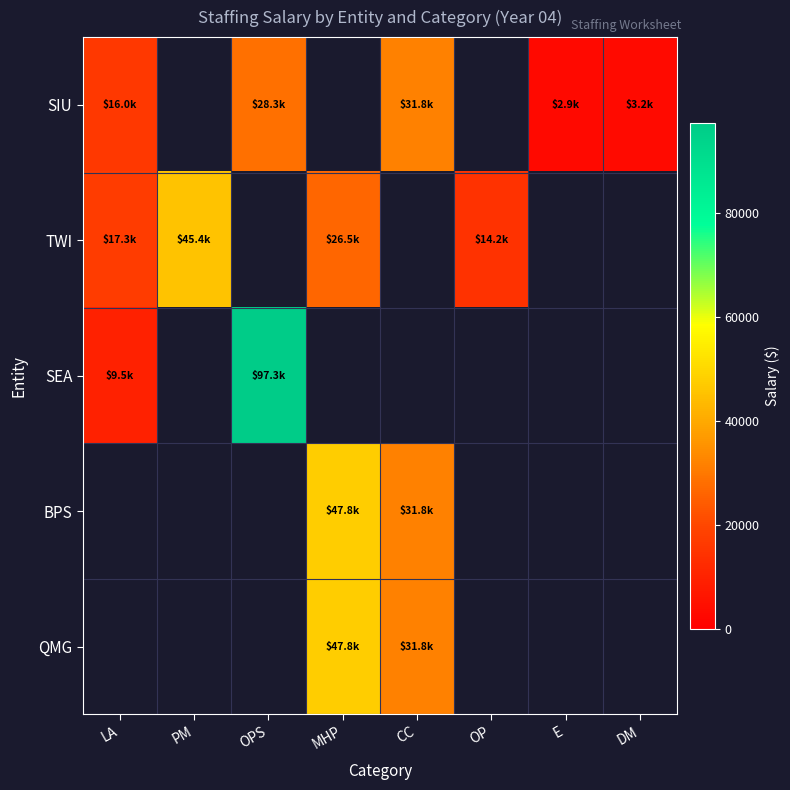

How many distinct data groups are displayed?

5